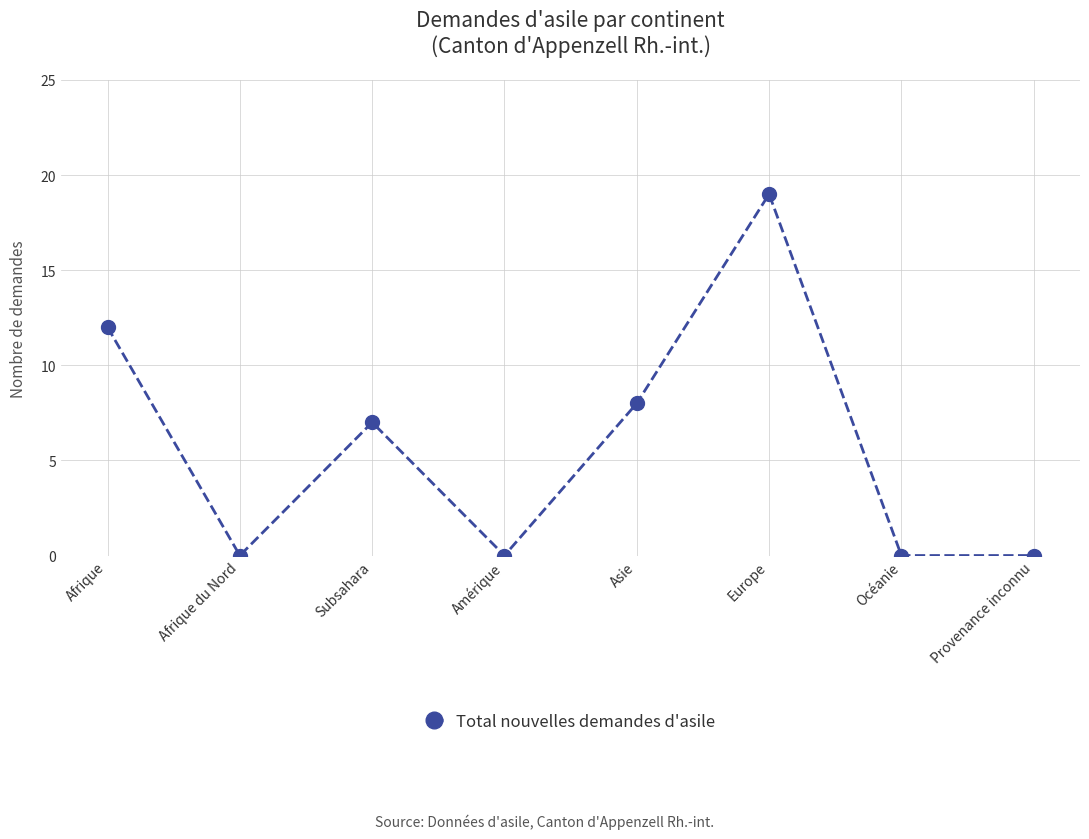

Reading right to left, transcribe all the data shown in this chart.

Provenance inconnu=0	Océanie=0	Europe=19	Asie=8	Amérique=0	Subsahara=7	Afrique du Nord=0	Afrique=12